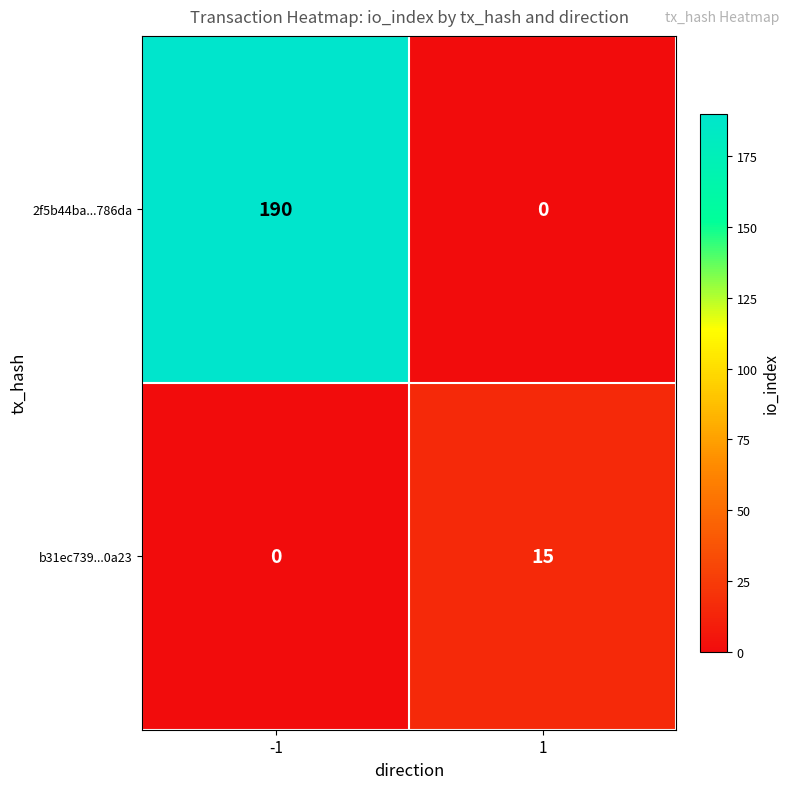

What is the total value across all series at -1?

190